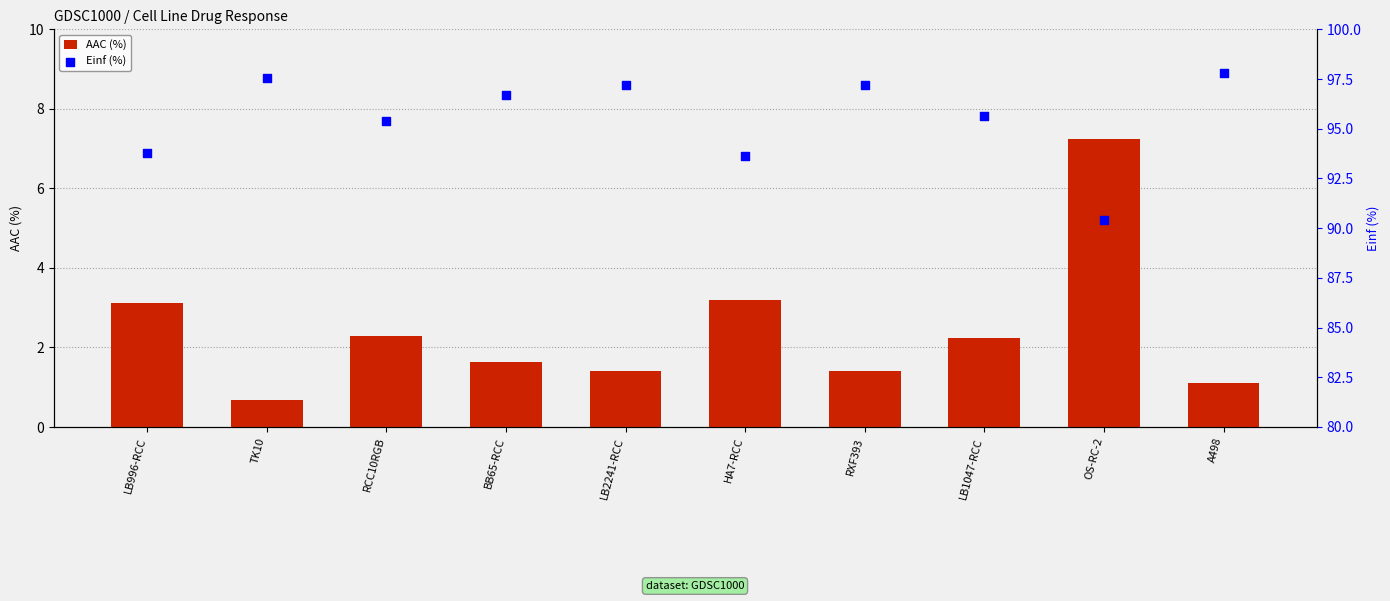

What are all the series names shown in the legend?

AAC (%), Einf (%)